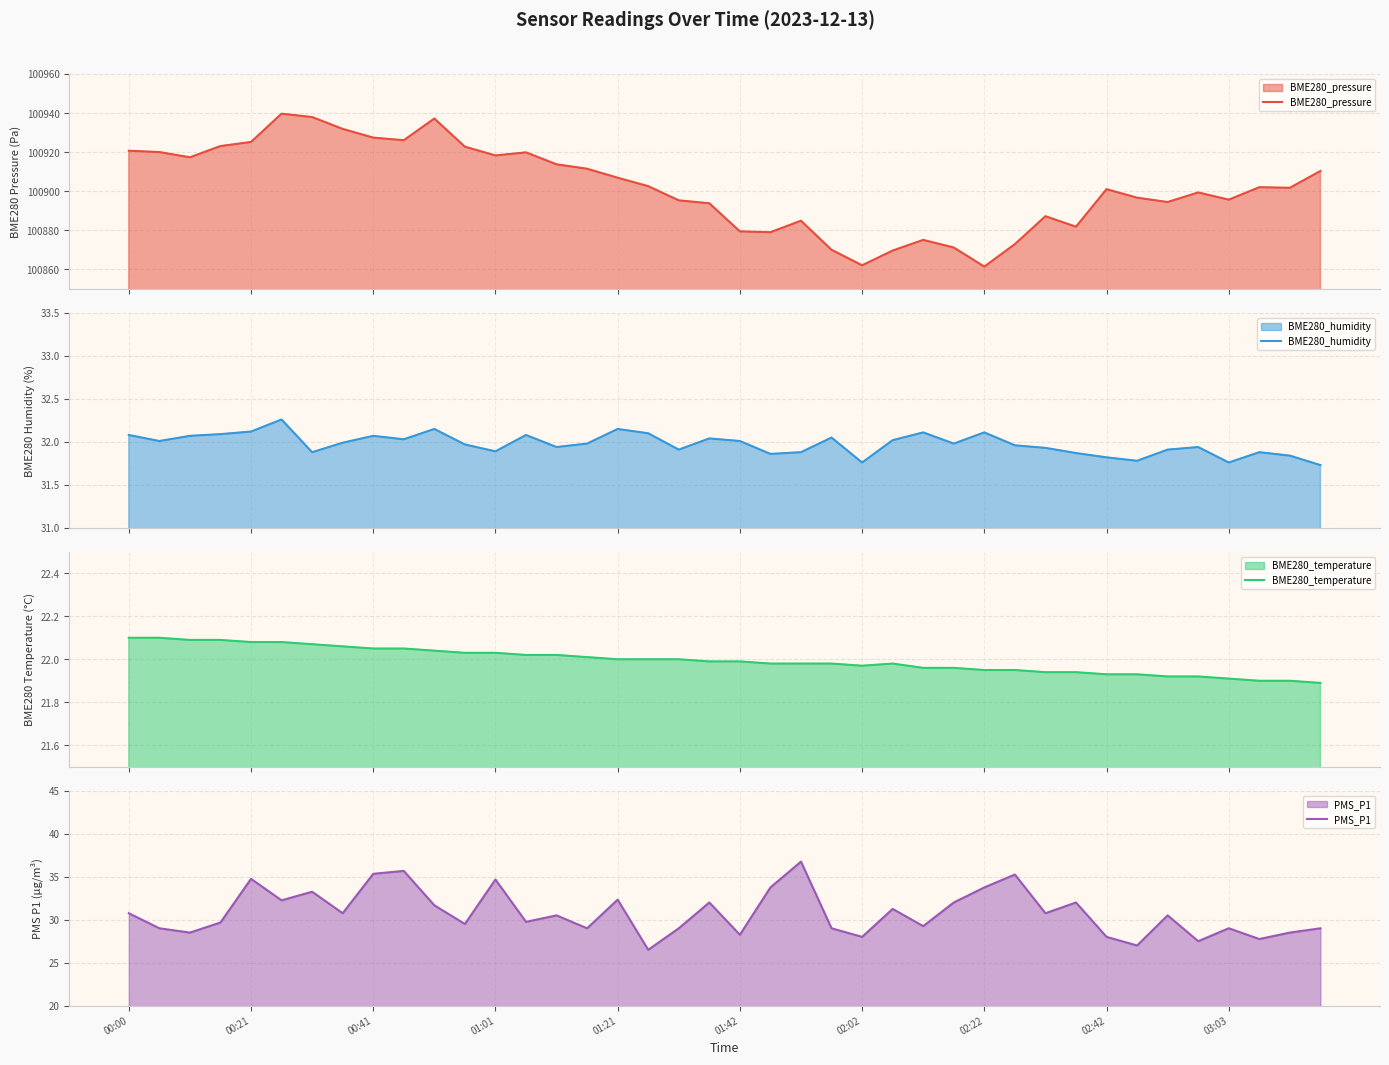

What is the highest value of the BME280_pressure series?

100939.7